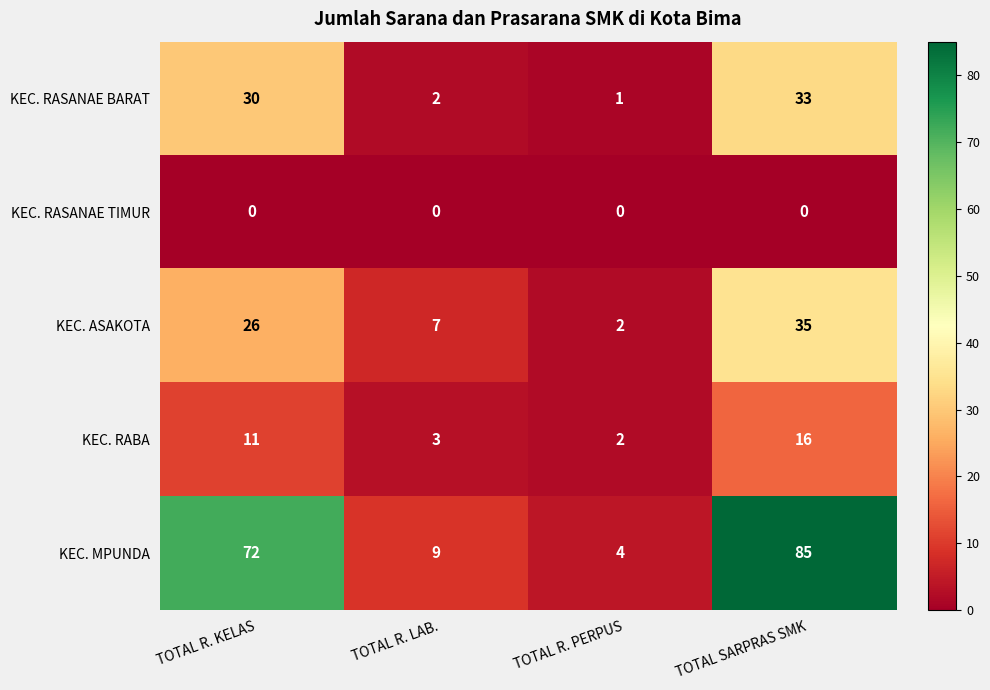

True or false: KEC. RABA has a value of 4 at TOTAL R. LAB..

False